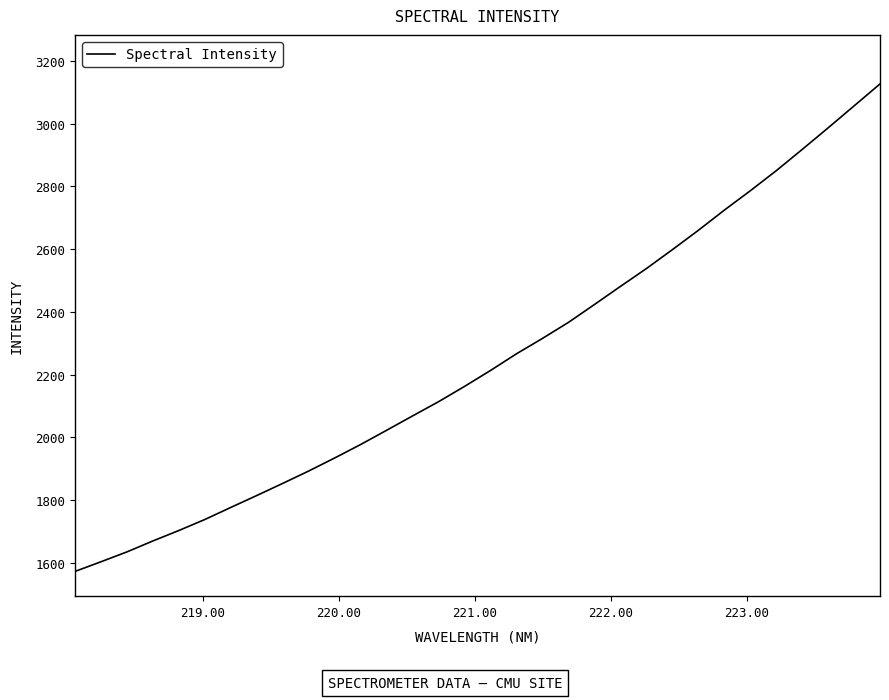

What is the maximum value shown in the chart?

3126.4